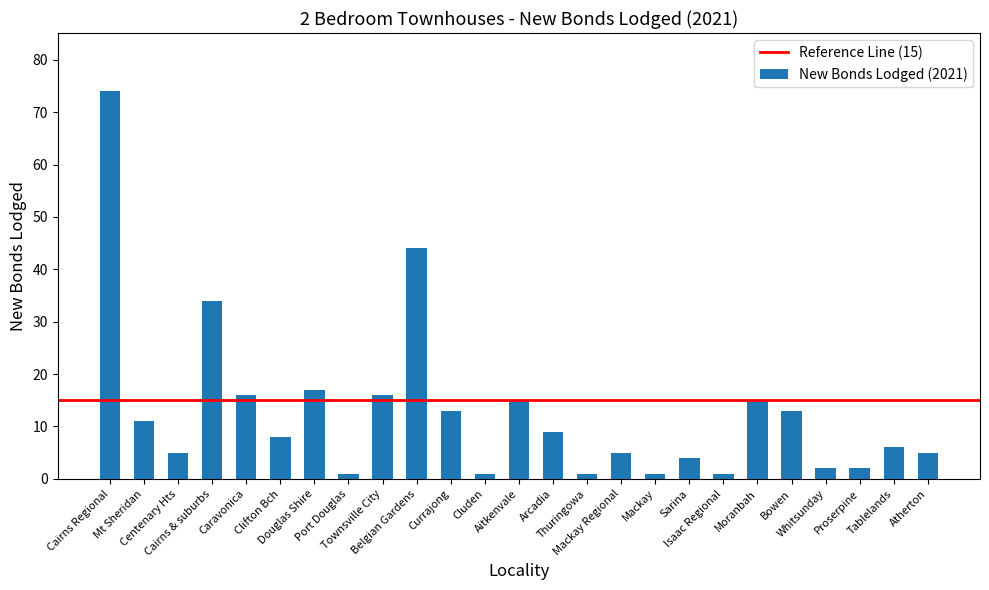

What is the smallest value displayed?

1